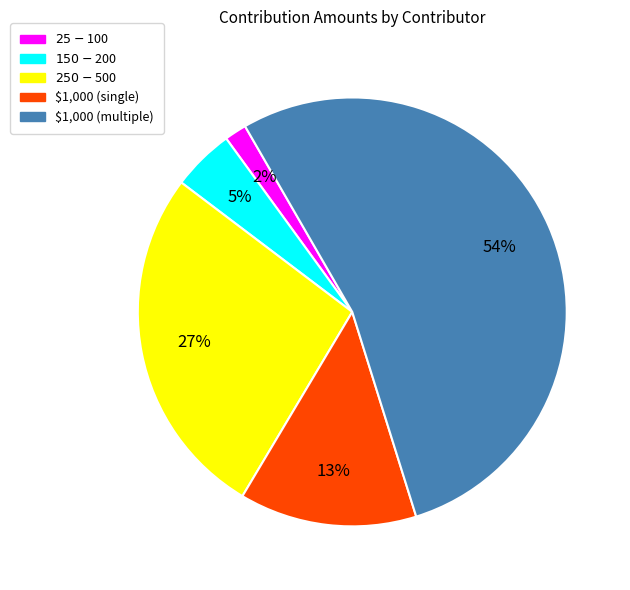

Is there a majority slice in this chart?

Yes